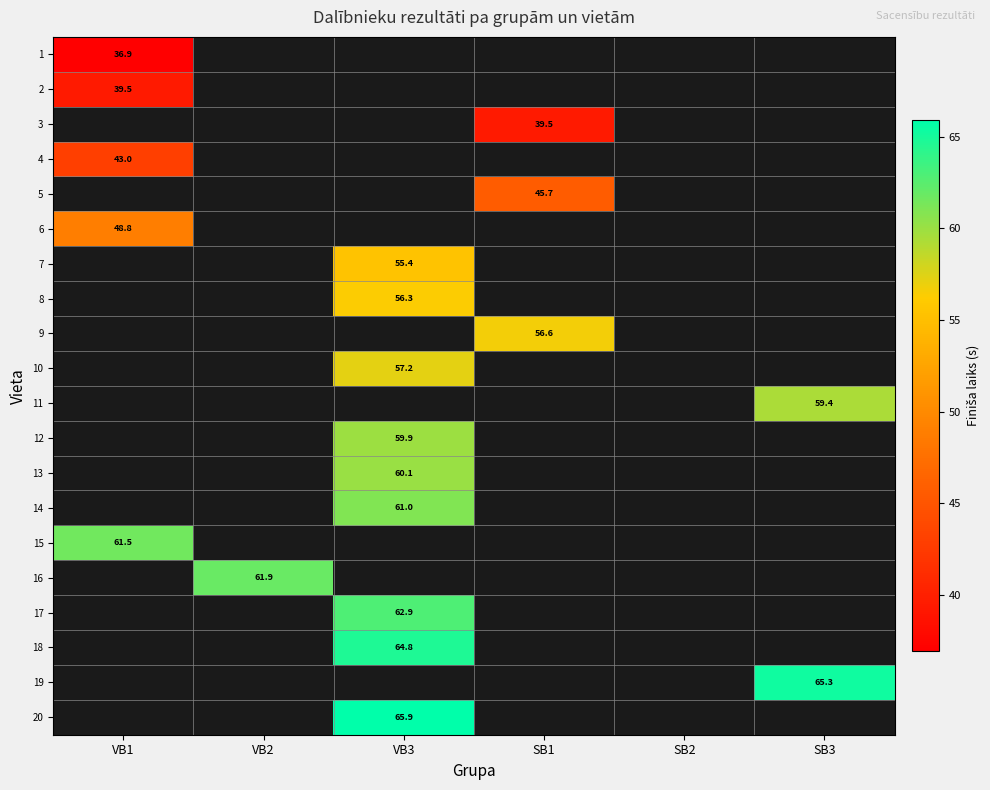

Is the value of 7 at SB2 greater than the value of 2 at SB2?

No